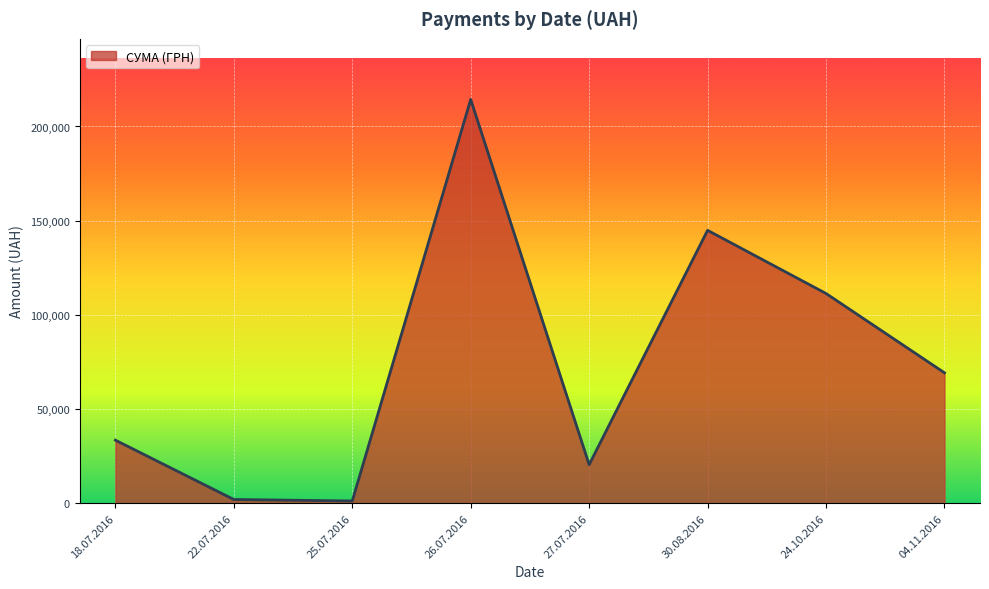

The value at 30.08.2016 is 144878.2. True or false?

True